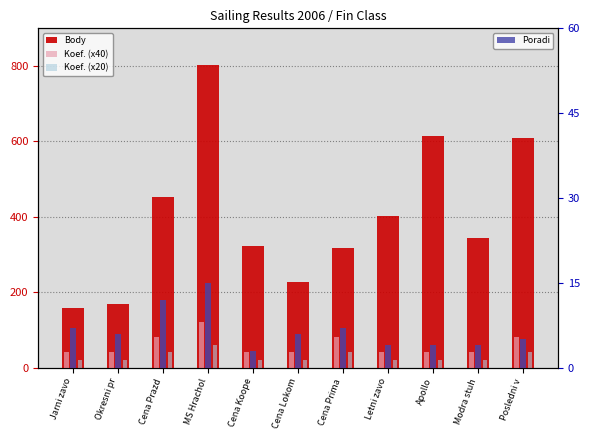

What is the difference between the second highest and minimum values in the Koef. (x20) series?

20